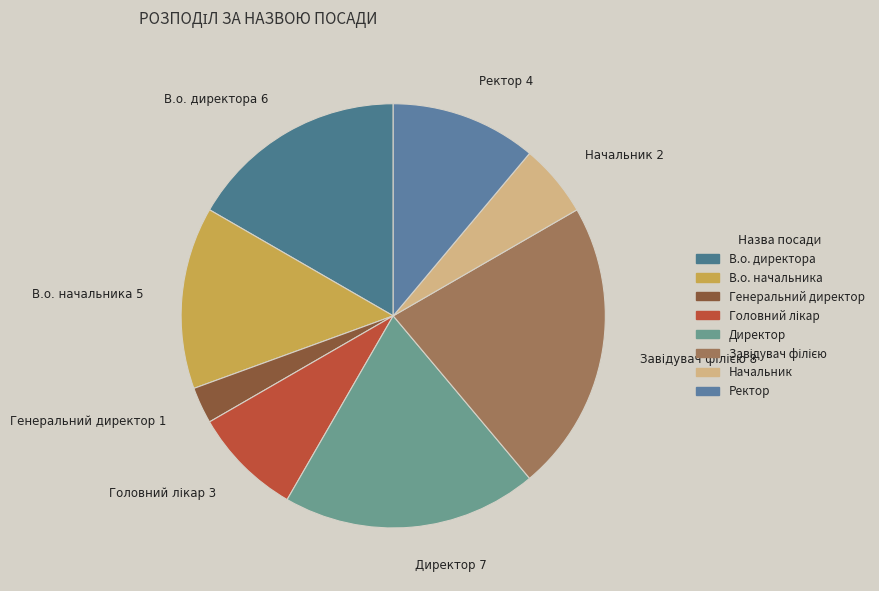

Between В.о. начальника and Начальник, which is larger?

В.о. начальника